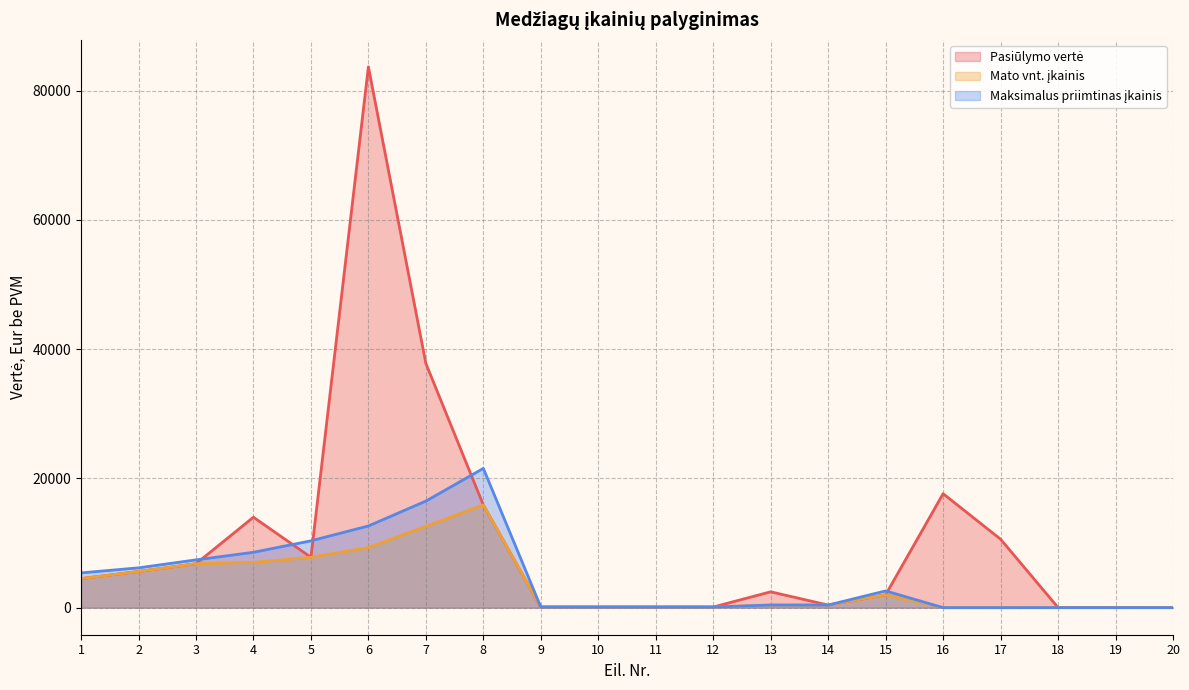

What value does the Maksimalus priimtinas įkainis series have at 12?

104.0